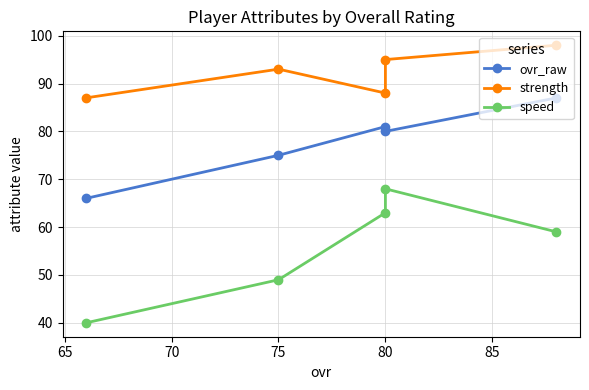

What is the total value across all series at 80?

243